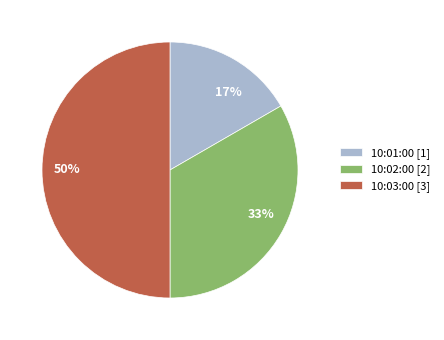

What percentage is the 10:02:00 slice, to the nearest percent?

33%